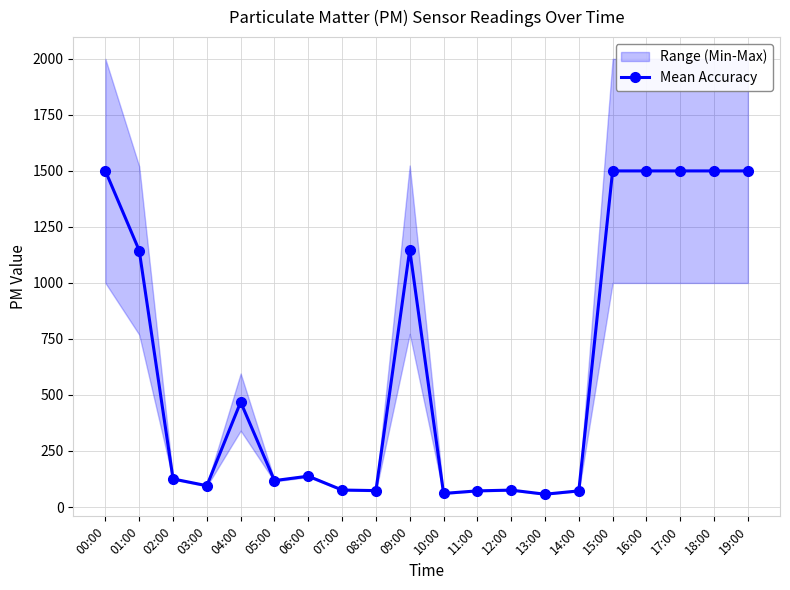

True or false: there are more than 1 points higher than both neighbors.

True